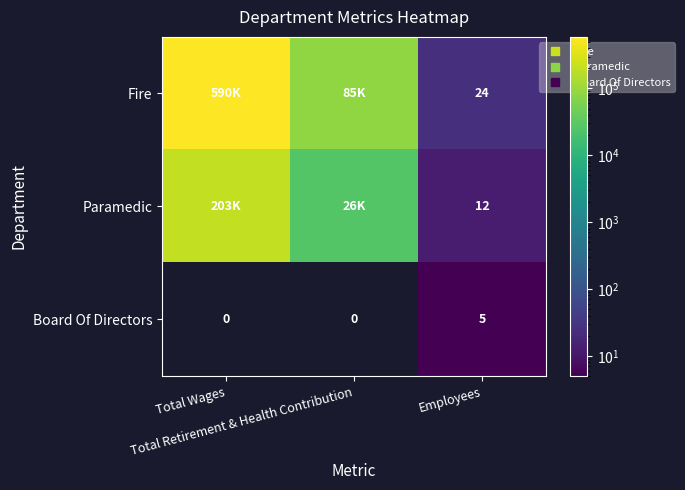

Read the Fire value at Employees.

24